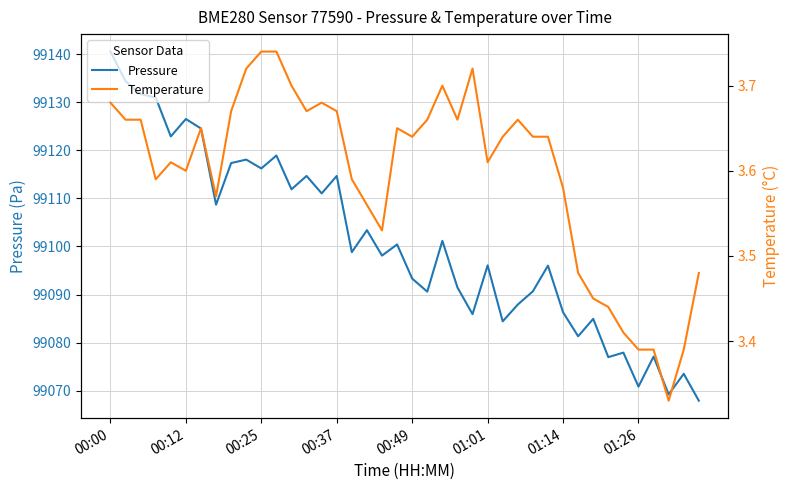

What is the minimum value for Pressure?

99067.9